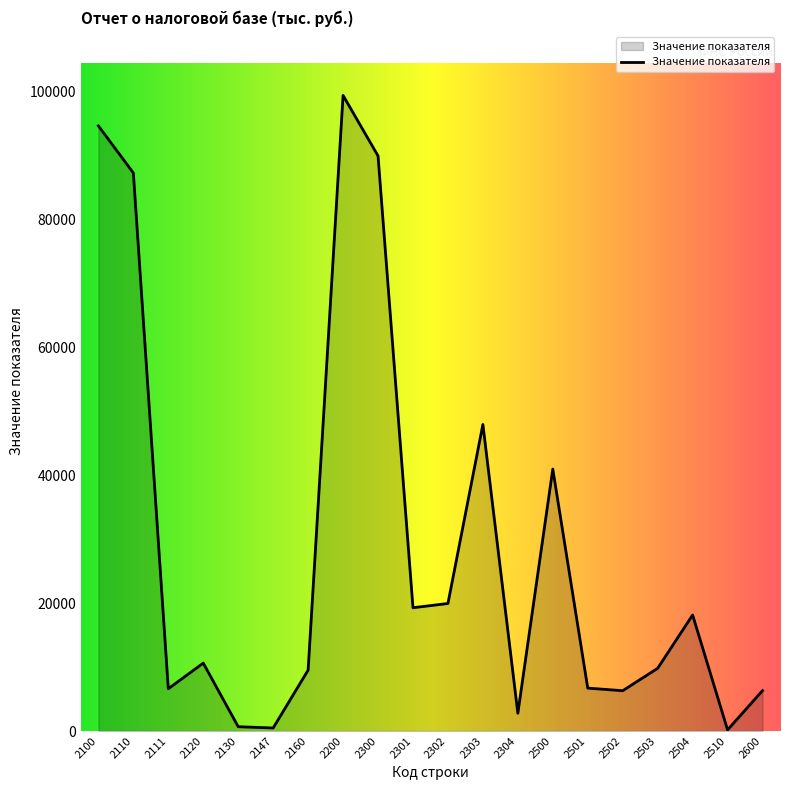

True or false: the data shows 19942 at 2302.

True